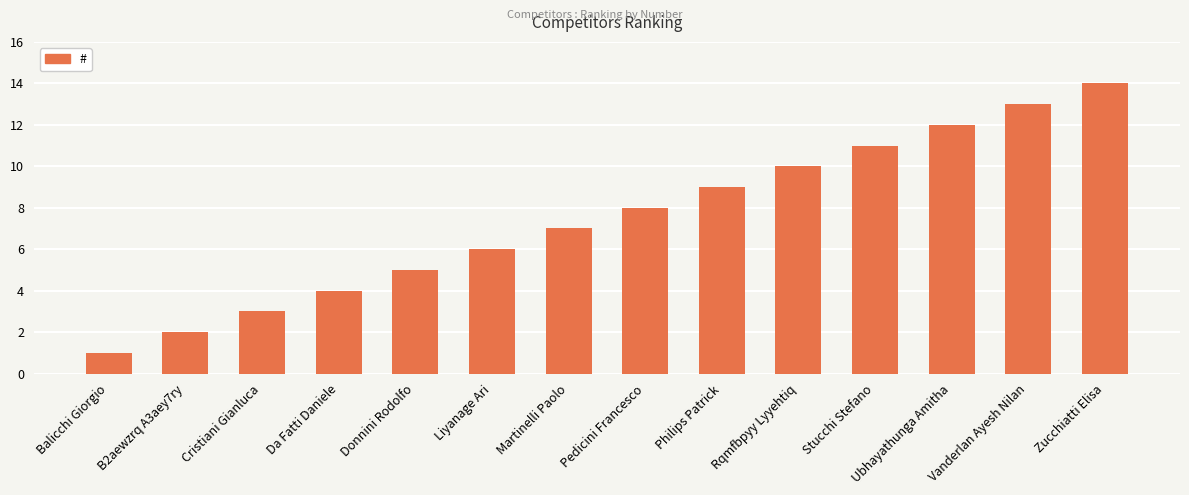

How many categories are shown in the chart?

14